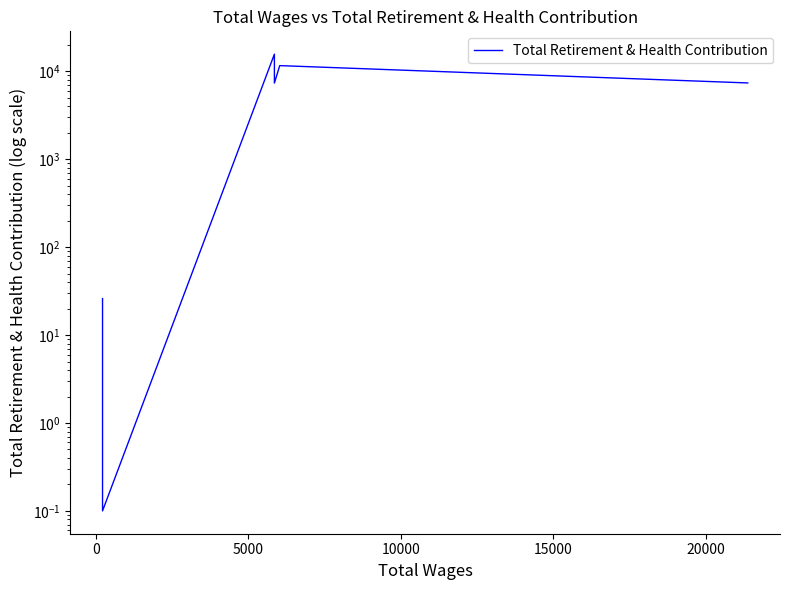

True or false: the data shows 3646.5 at 20000.

False